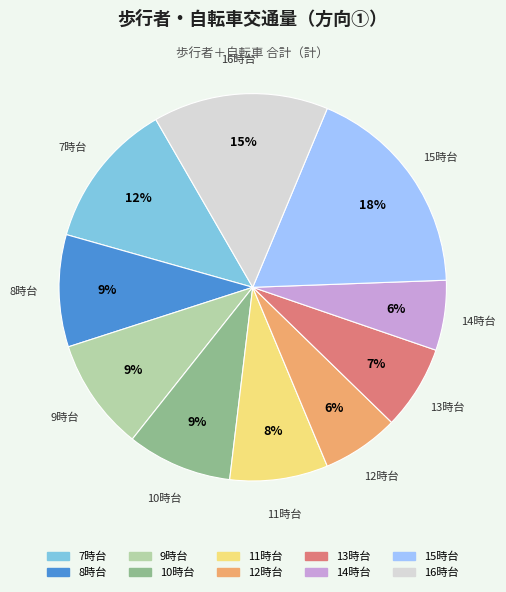

Is there any slice that represents more than half of the pie?

No